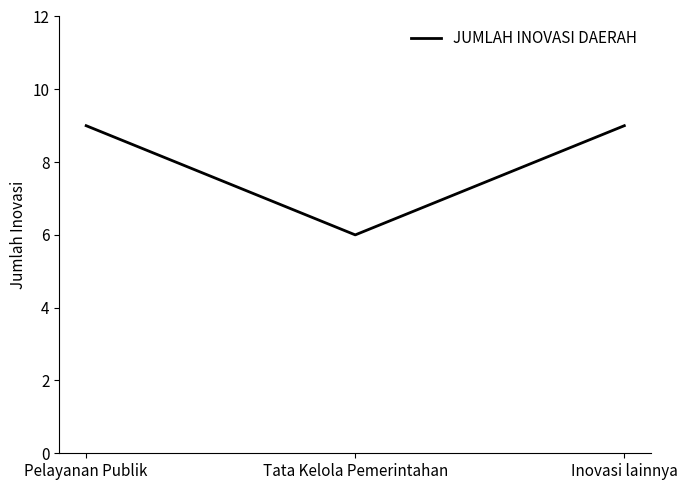

Is it true that the value at Pelayanan Publik is 9?

True